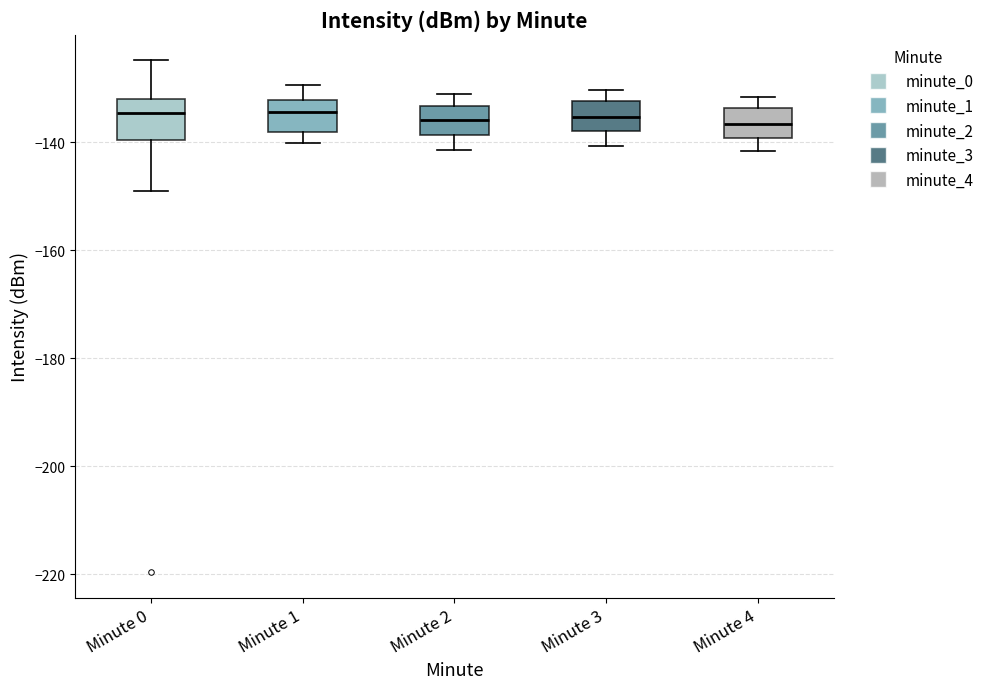

Reading left to right, transcribe this box plot: for each box, give where its median line is, the range the box spans, and where its two whiskers end, as read against the y-axis. The values are not printed on the chart, so give them approximately, as read against the axis.

Minute 0: median -134, box -140 to -132, whiskers -150 to -124
Minute 1: median -134, box -138 to -132, whiskers -140 to -130
Minute 2: median -136, box -138 to -134, whiskers -142 to -130
Minute 3: median -136, box -138 to -132, whiskers -140 to -130
Minute 4: median -136, box -140 to -134, whiskers -142 to -132